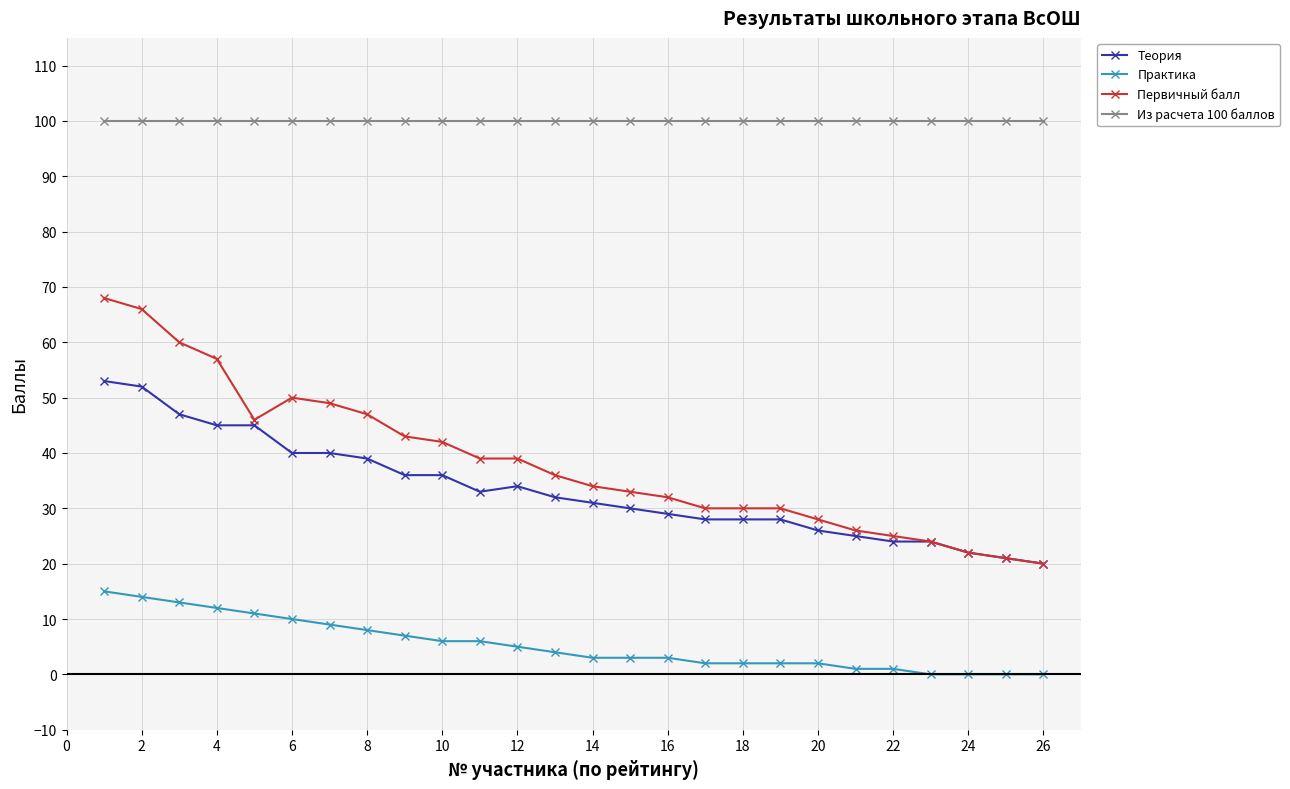

At how many categories does at least one series exceed 94?

26